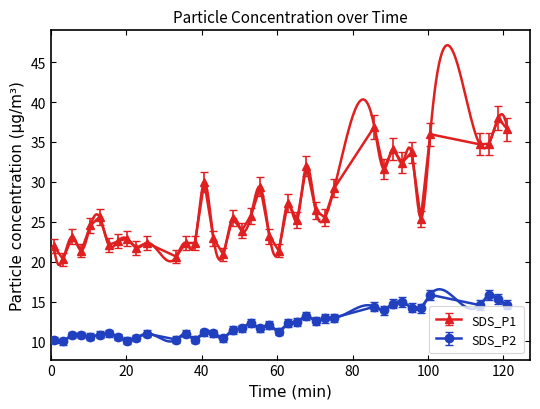

What is the greatest value displayed?

38.0